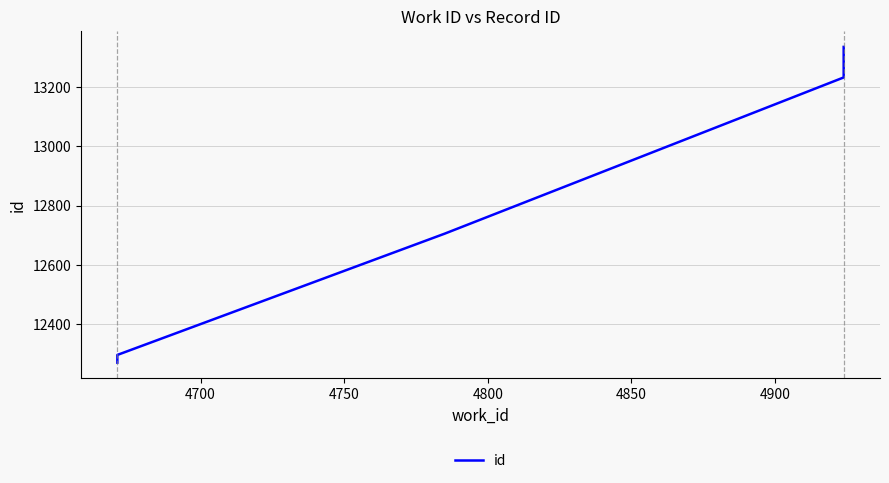

How many data points does each series have?

5